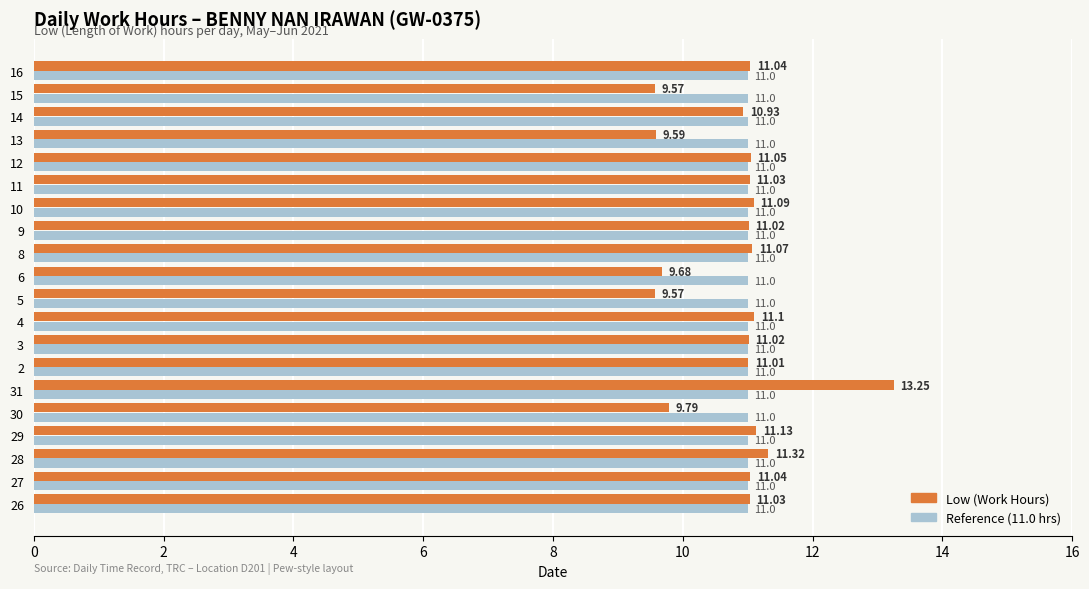

What is the difference between the highest and lowest values at 13?

1.4